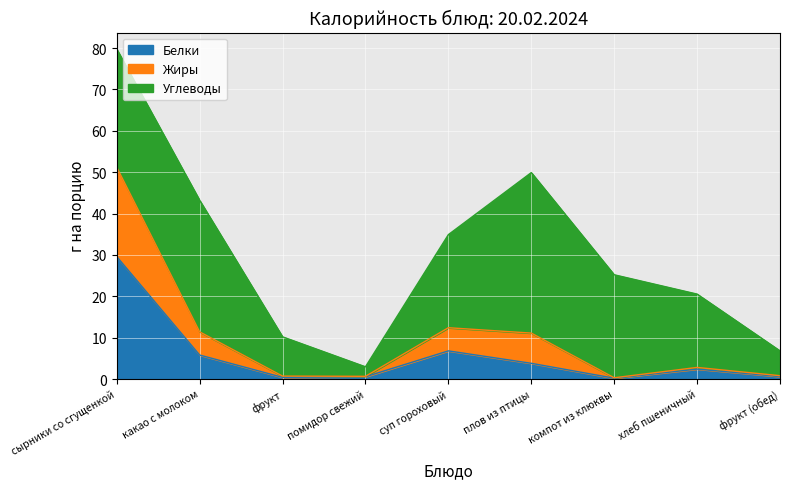

Does the chart display data point markers on the line(s)?

No